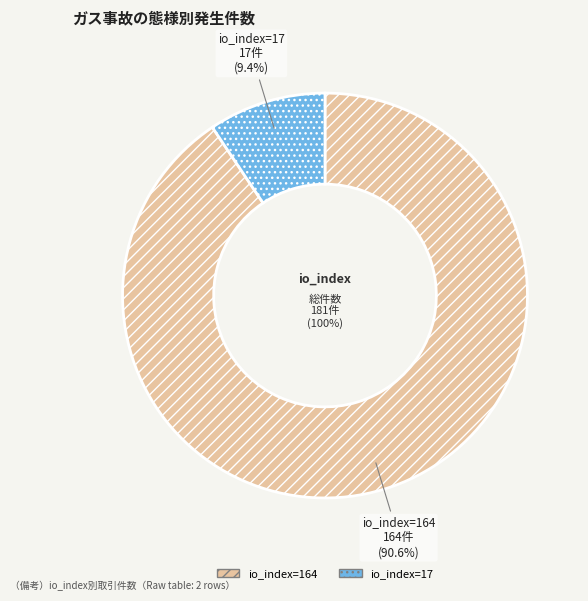

How many segments does this pie chart have?

2